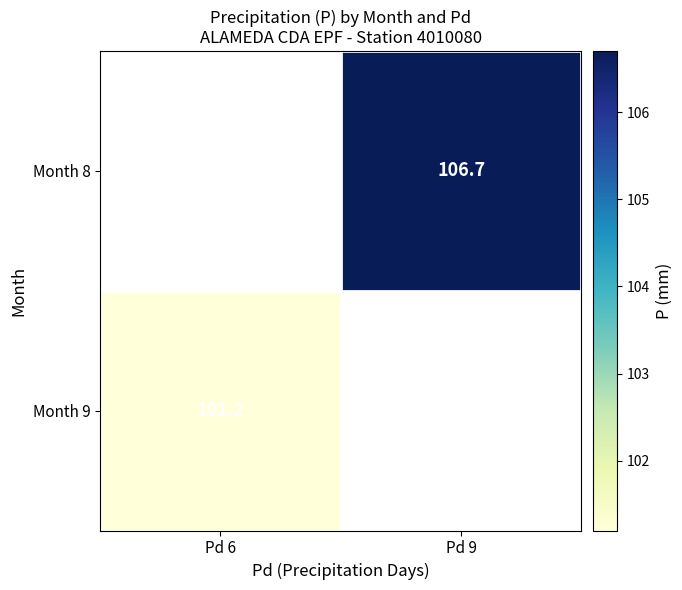

The value of Month 9 at Pd 6 is 101.2. True or false?

True